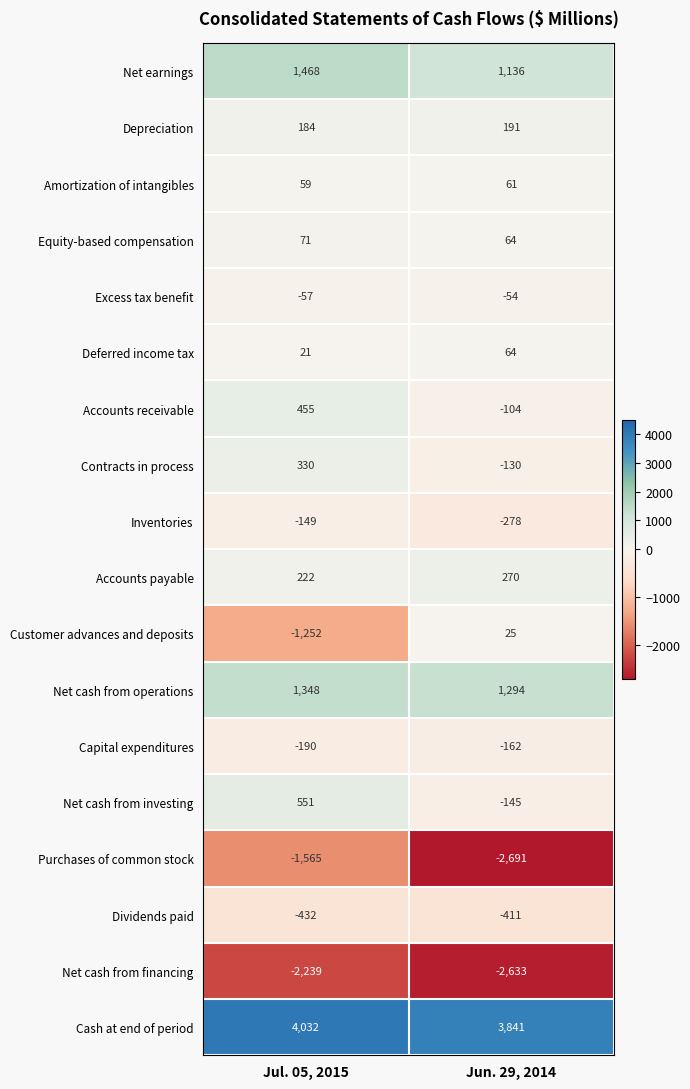

At which category is the sum across all series the highest?

Jul. 05, 2015